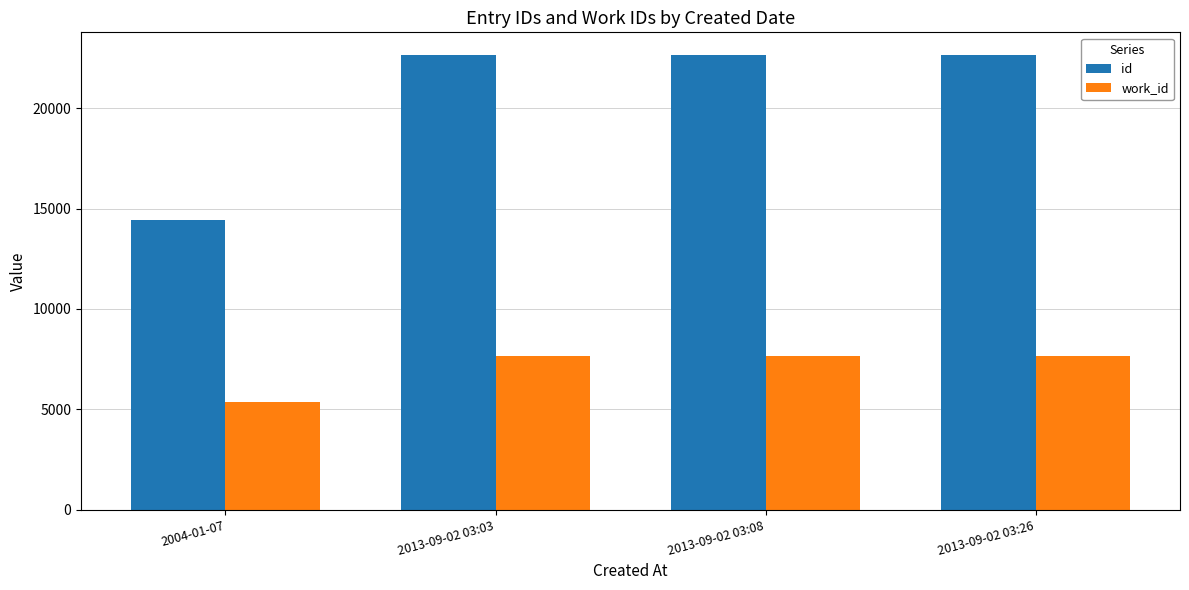

What is the label of the 2nd bar from the left?

2013-09-02 03:03